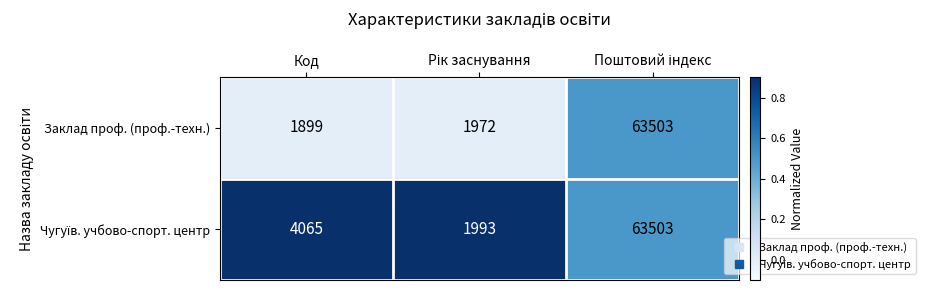

What is the greatest value displayed?

63503